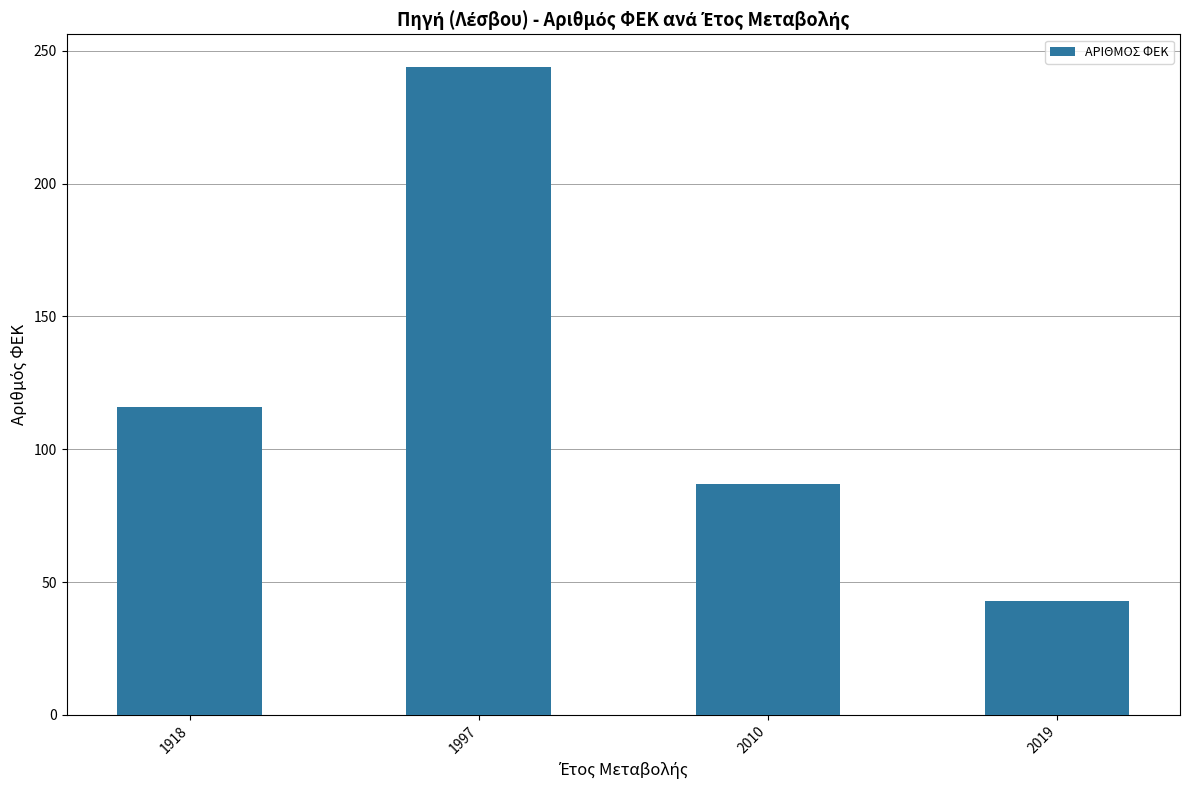

Where is the data nearest to the value 143?

1918